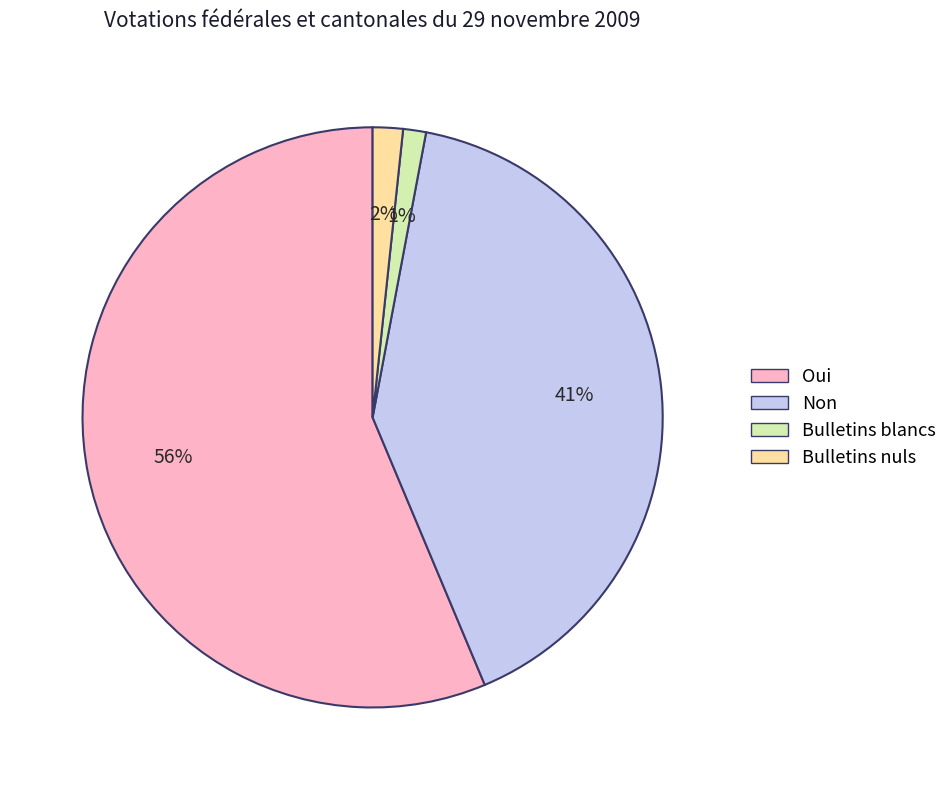

Which category has the biggest portion of the pie?

Oui